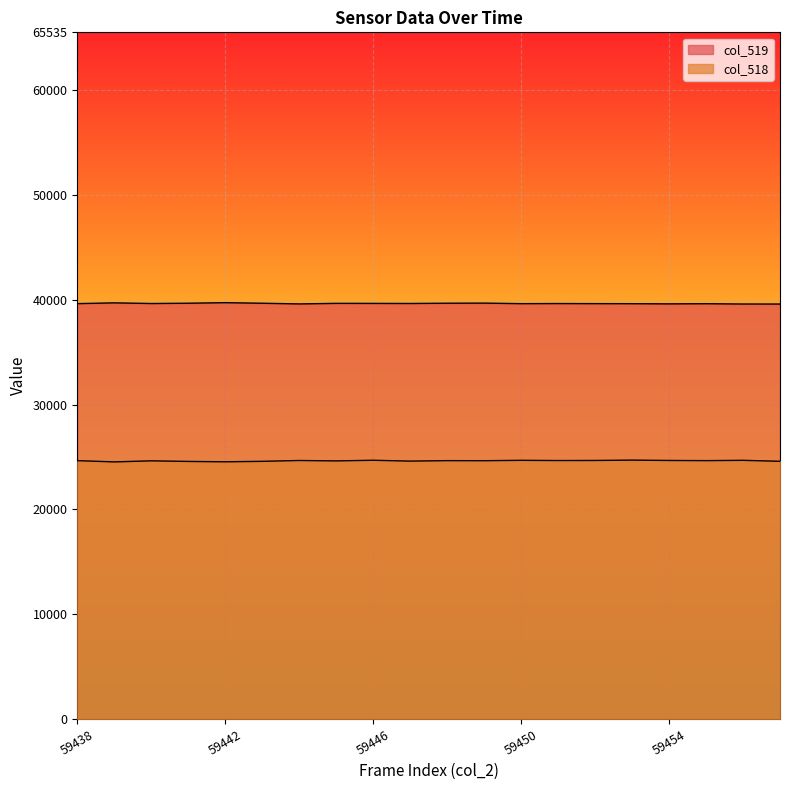

Reading left to right, list all the values displayed in this chart.

col_519: 59438=39643	59439=39717	59440=39654	59441=39682	59442=39735	59443=39680	59444=39616	59445=39669	59446=39665	59447=39657	59448=39682	59449=39692	59450=39641	59451=39651	59452=39643	59453=39638	59454=39621	59455=39636	59456=39607	59457=39605
col_518: 59438=24659	59439=24539	59440=24641	59441=24584	59442=24549	59443=24593	59444=24673	59445=24635	59446=24695	59447=24614	59448=24660	59449=24653	59450=24689	59451=24669	59452=24676	59453=24709	59454=24676	59455=24660	59456=24689	59457=24596